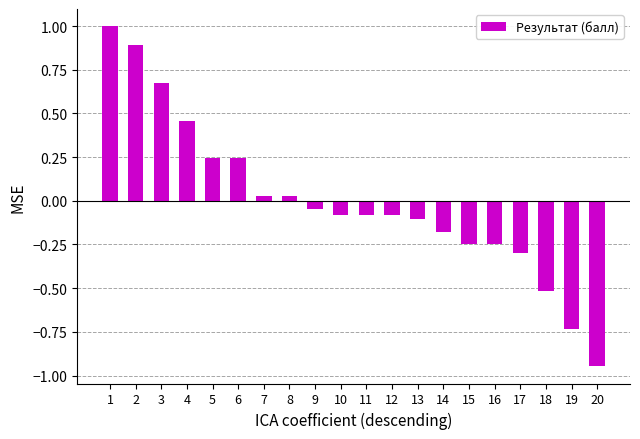

What is the difference between the second highest and second lowest values?

1.6